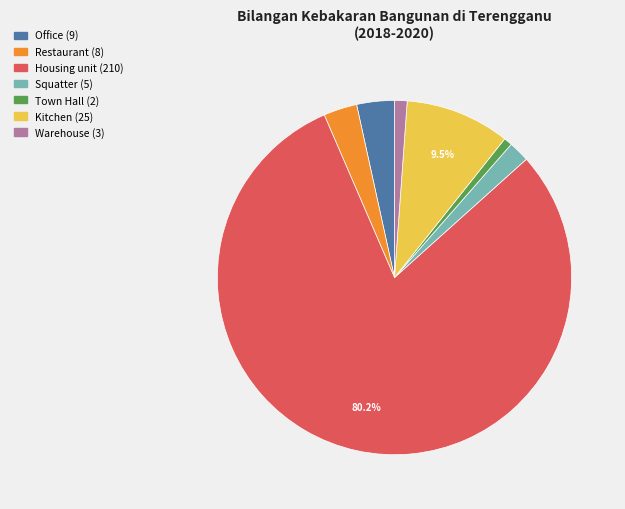

Between Office and Warehouse, which is larger?

Office